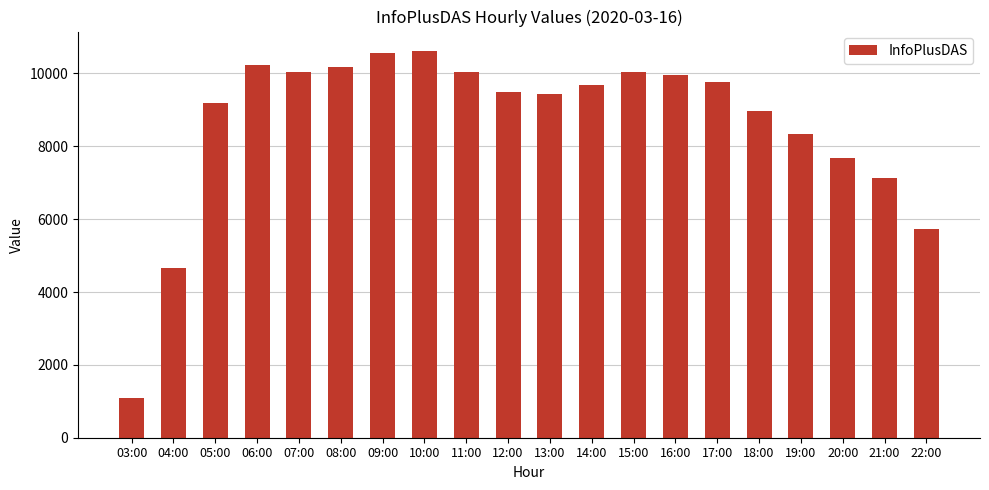

Does the chart contain stacked bars?

No